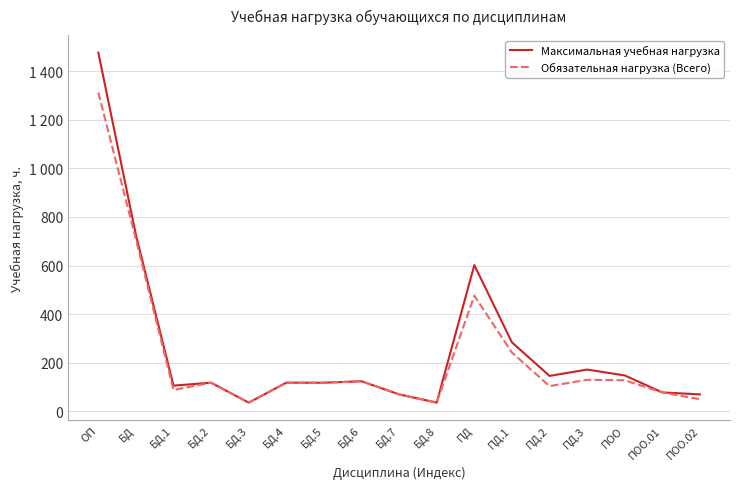

List the labels in order of Обязательная нагрузка (Всего) value, smallest first.

БД.3, БД.8, ПОО.02, БД.7, ПОО.01, БД.1, ПД.2, БД.2, БД.4, БД.5, БД.6, ПОО, ПД.3, ПД.1, ПД, БД, ОП